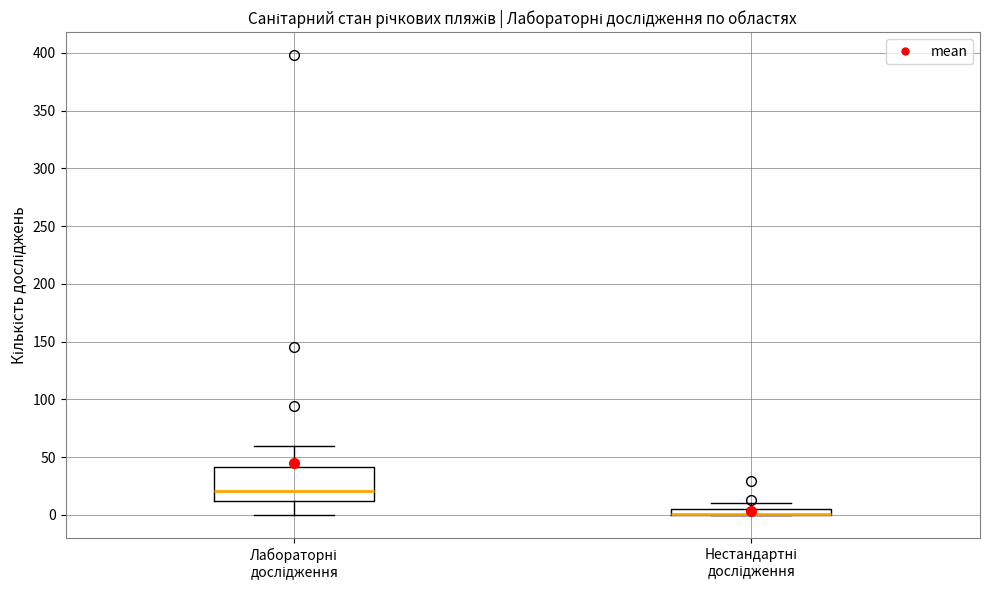

Where is the upper edge of the box for Нестандартні дослідження on the y-axis? The values are not printed on the chart, so give them approximately, as read against the axis.

5